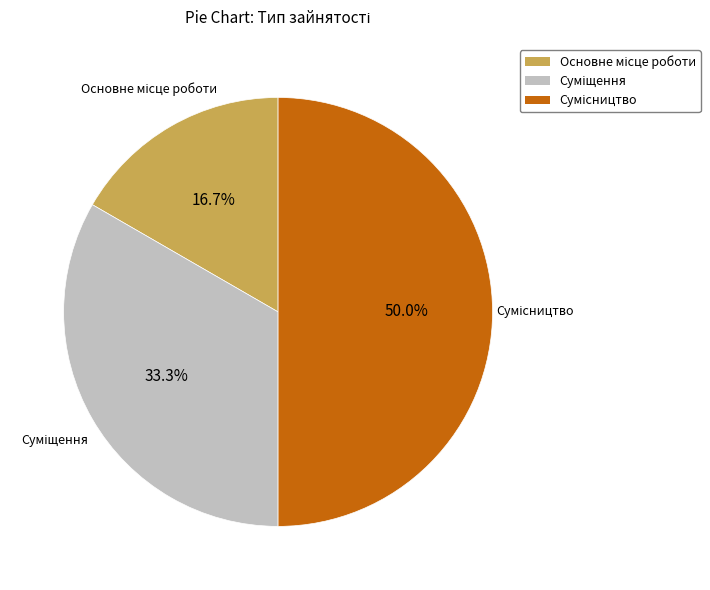

Does any single category account for the majority?

No